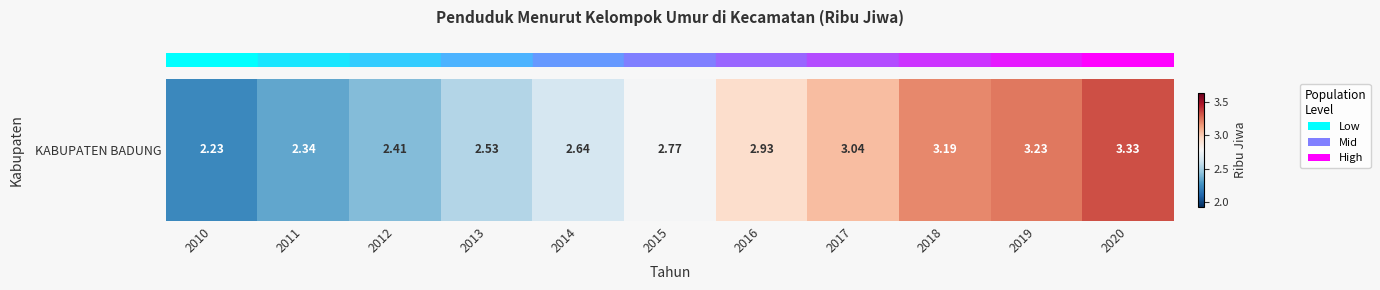

Rank the categories by value from lowest to highest.

2010, 2011, 2012, 2013, 2014, 2015, 2016, 2017, 2018, 2019, 2020